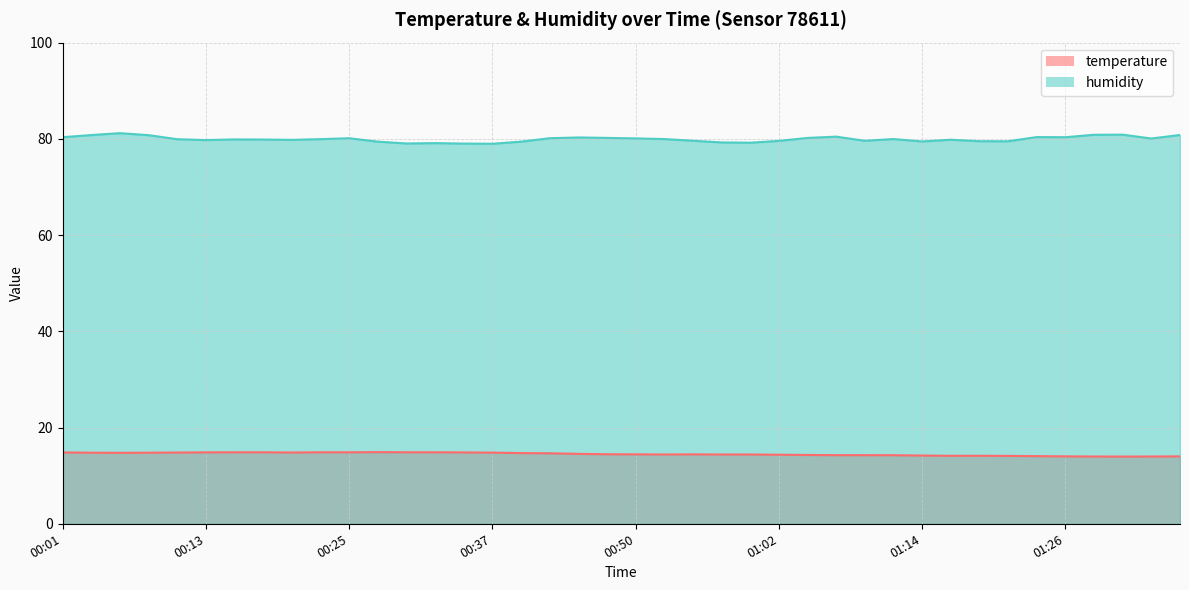

Read the humidity value at 01:24.

80.4